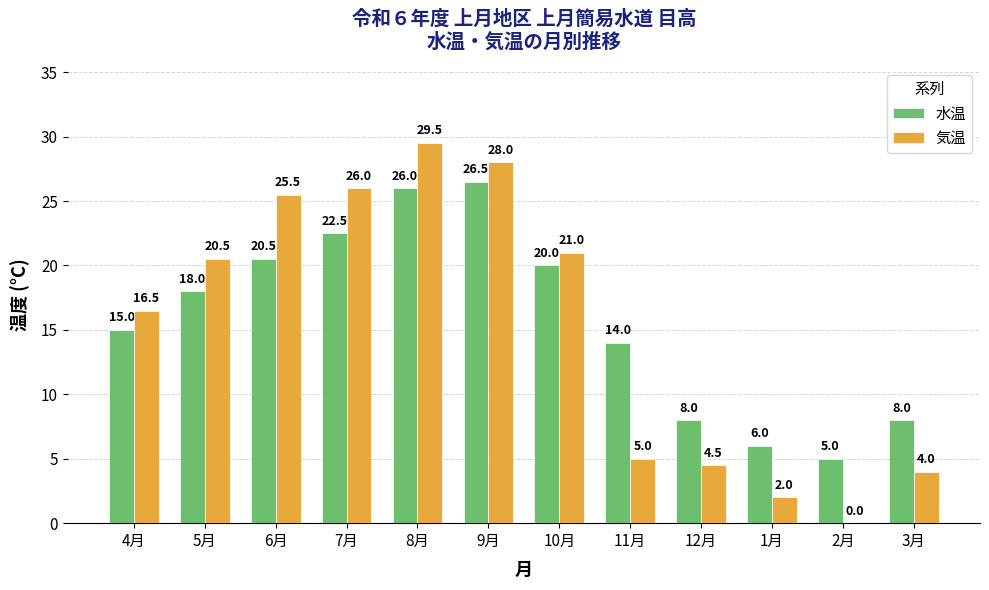

What is the sum of all 気温 values?

182.5